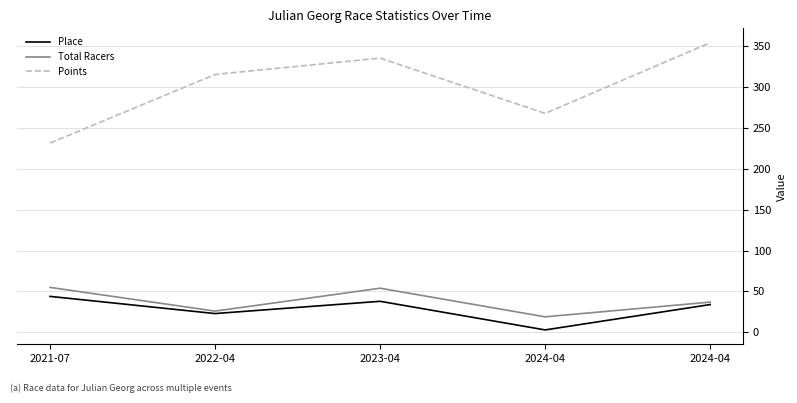

Is this an area chart (filled region under the line)?

No